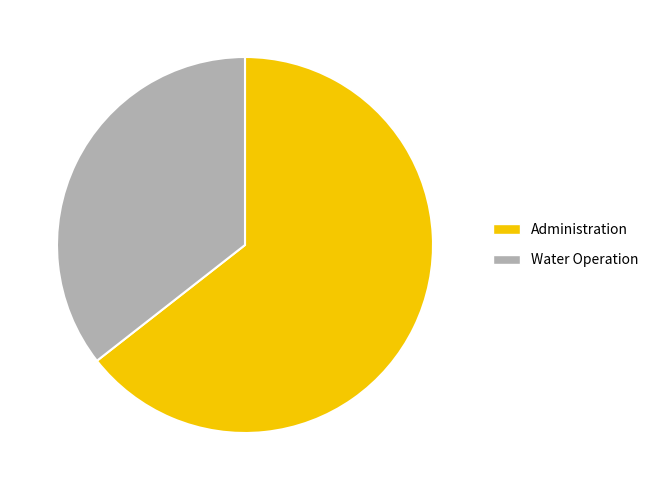

Does any single category account for the majority?

Yes